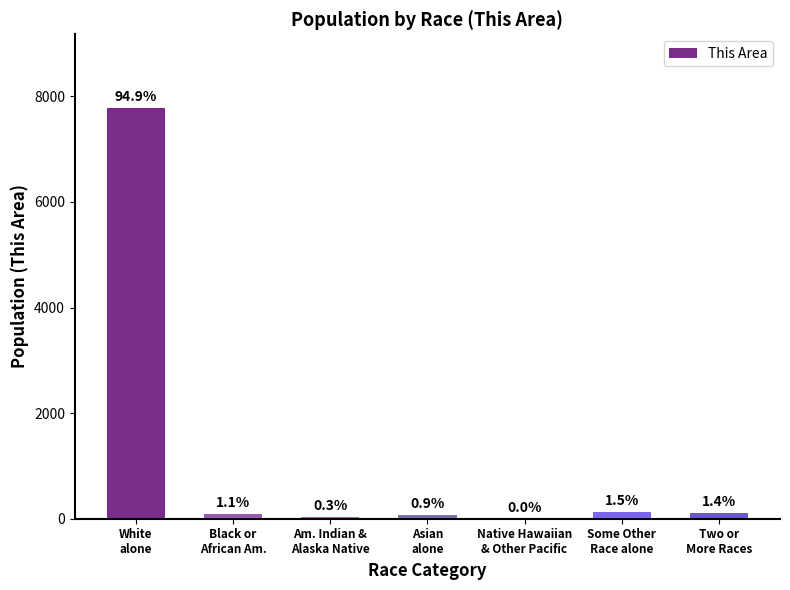

Are the bars horizontal?

No